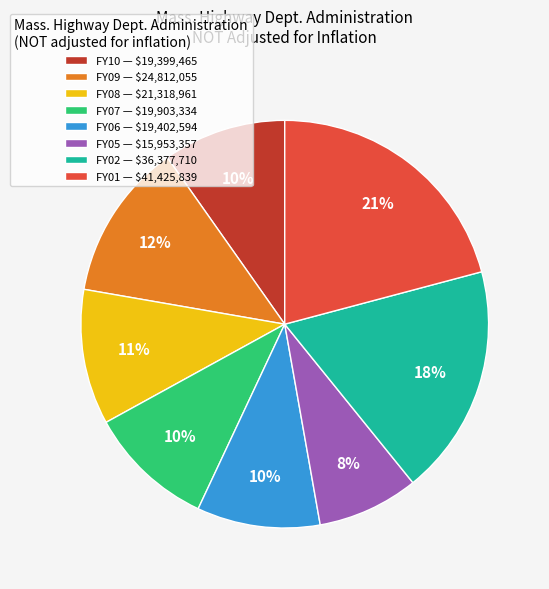

Between FY01 and FY07, which is larger?

FY01